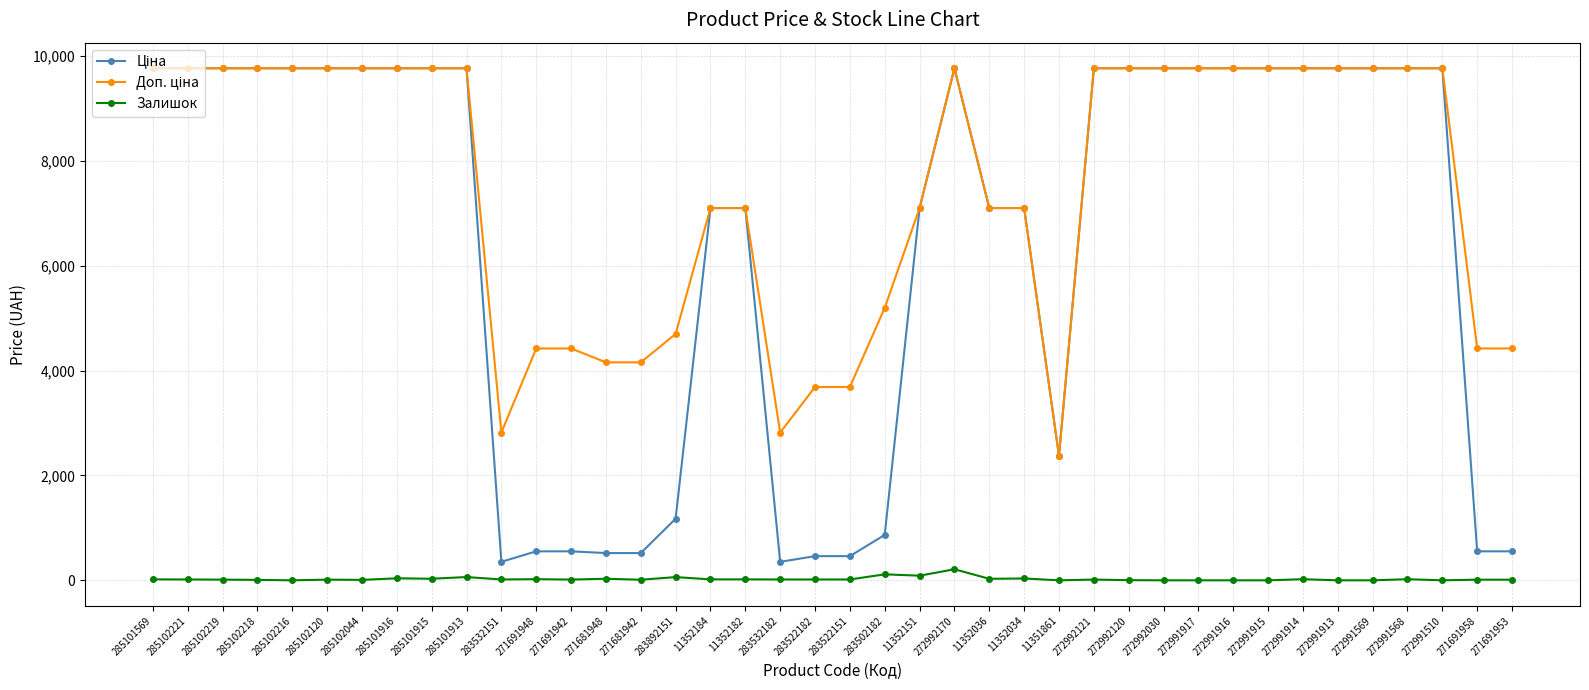

What is the spread (max minus min) of values at 272991569?

9764.4